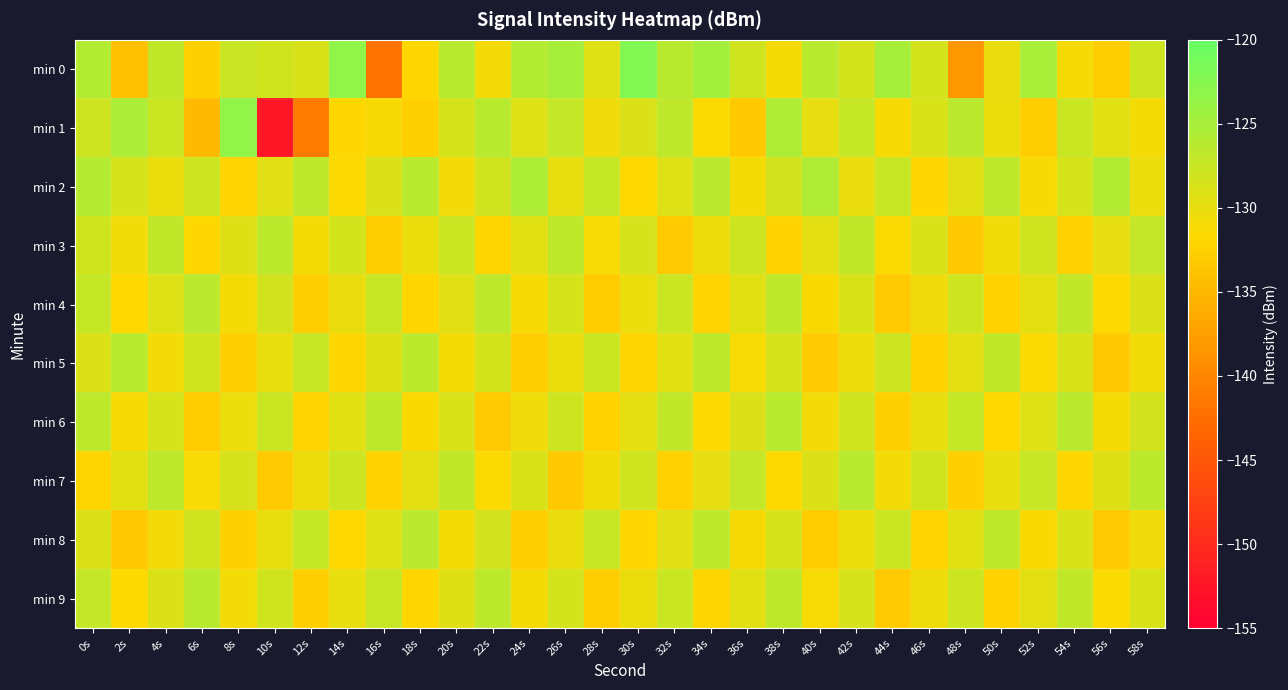

At which category does the chart reach its peak across all series?

30s